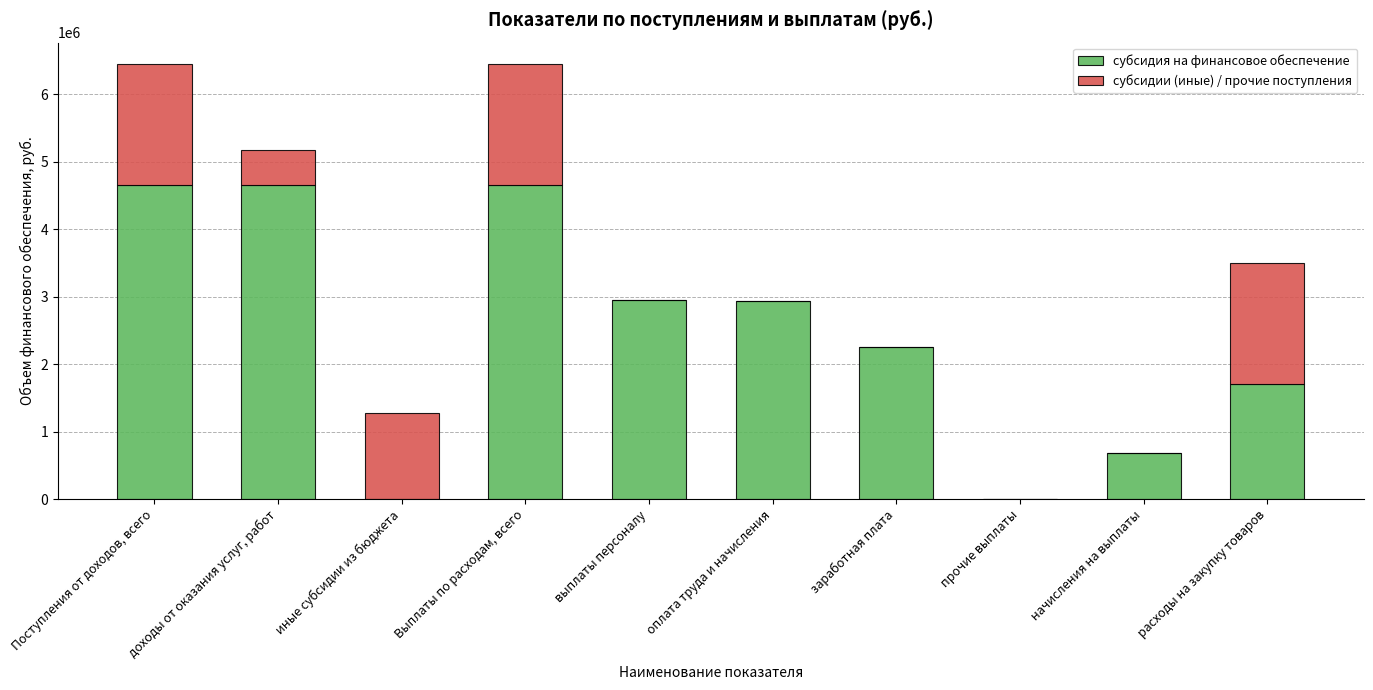

How many categories are shown in the chart?

10